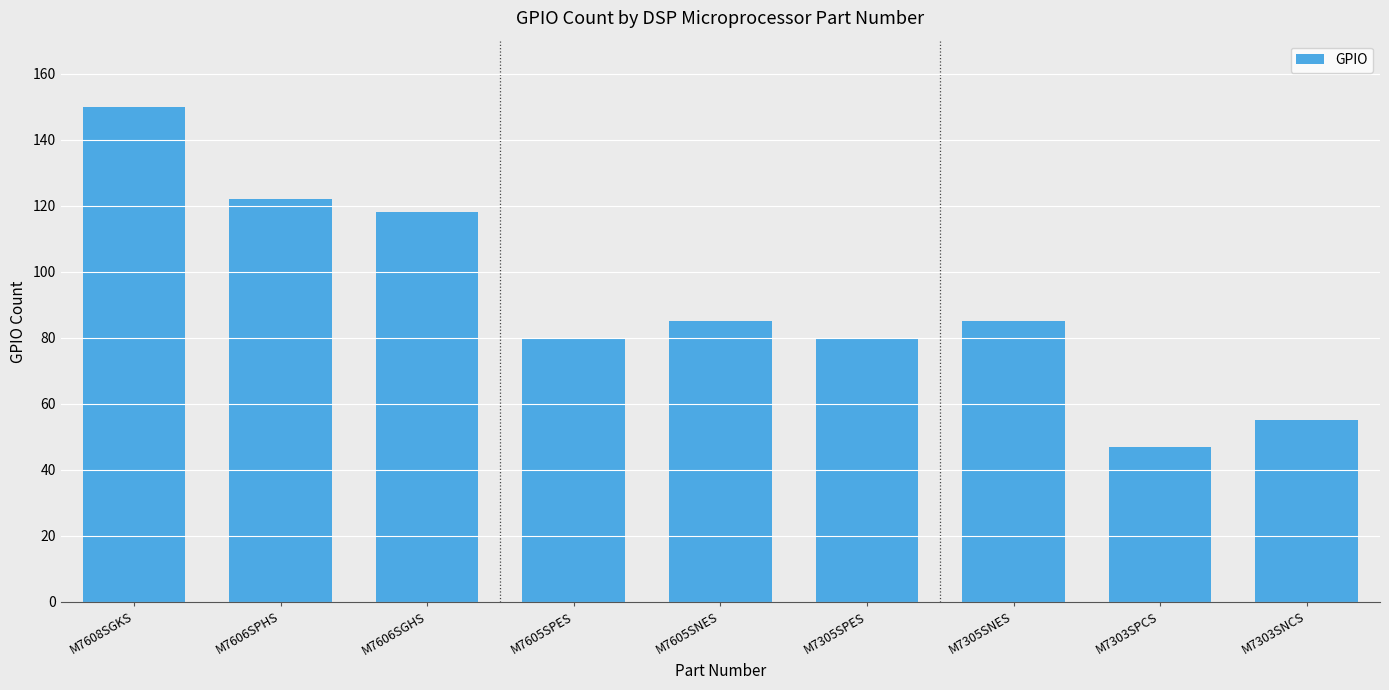

Reading left to right, extract all data points from this chart.

M7608SGKS=150	M7606SPHS=122	M7606SGHS=118	M7605SPES=80	M7605SNES=85	M7305SPES=80	M7305SNES=85	M7303SPCS=47	M7303SNCS=55